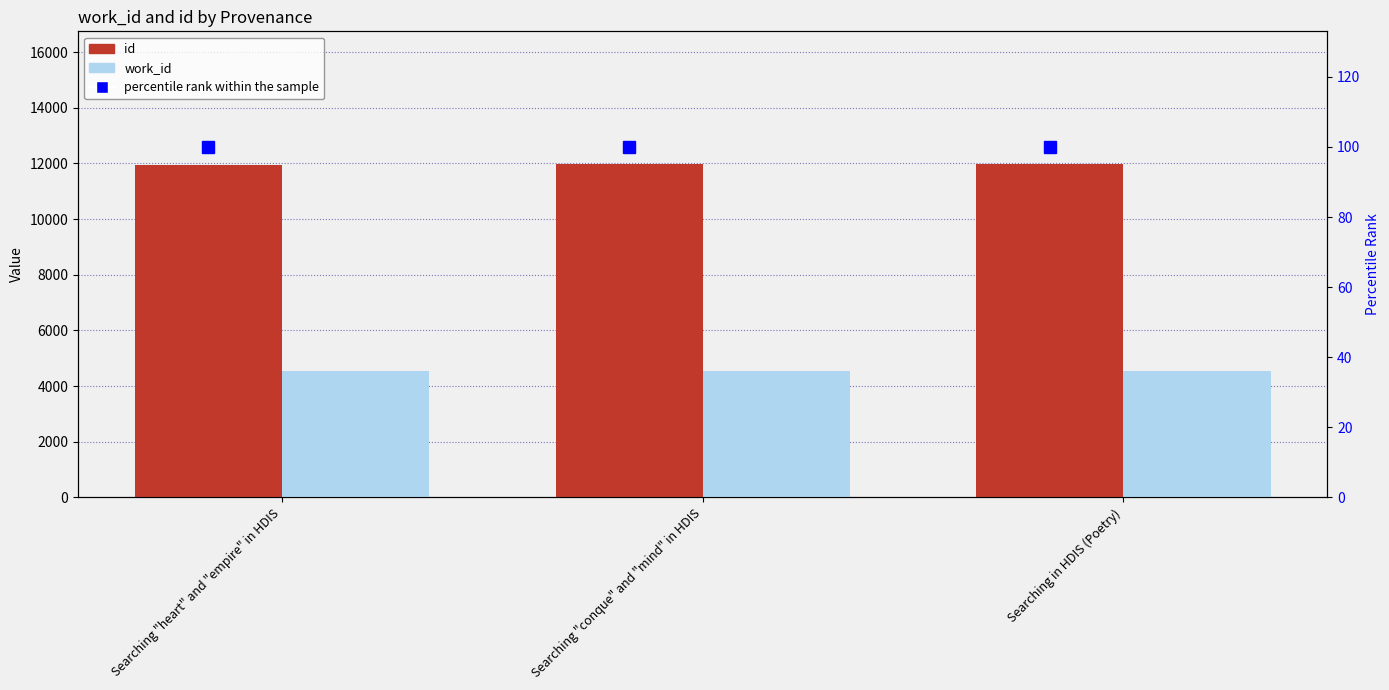

Is it true that id equals 11962.0 at Searching "heart" and "empire" in HDIS?

True